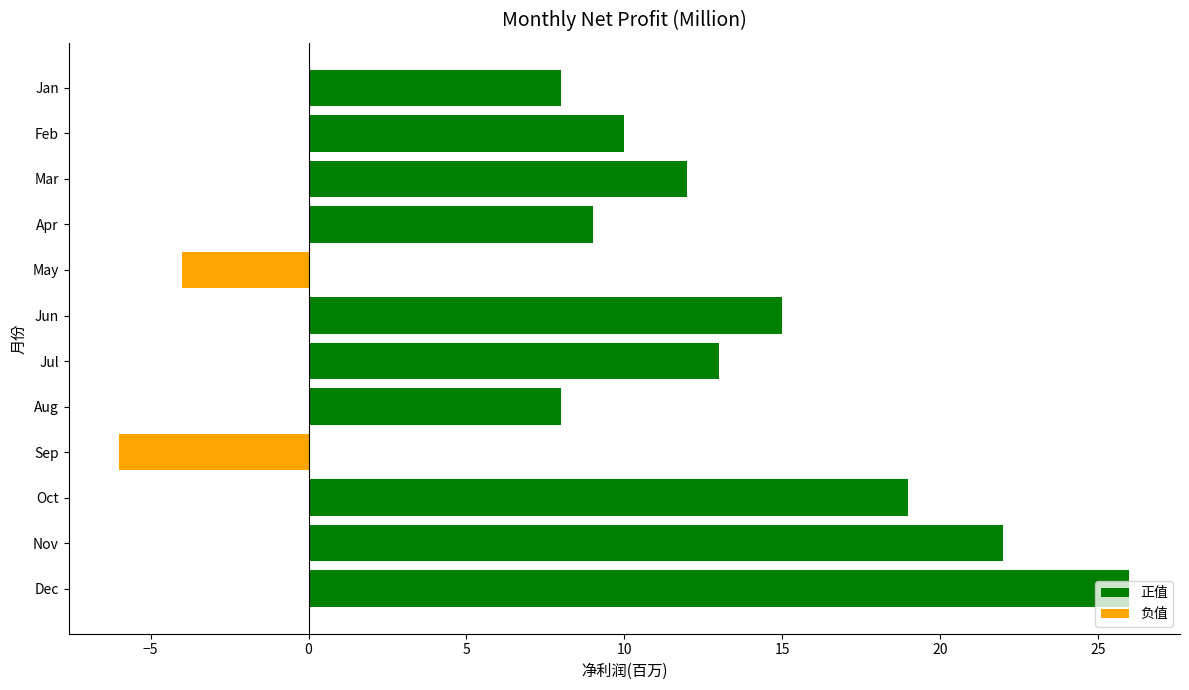

Which has a higher value, Dec or Jan?

Dec